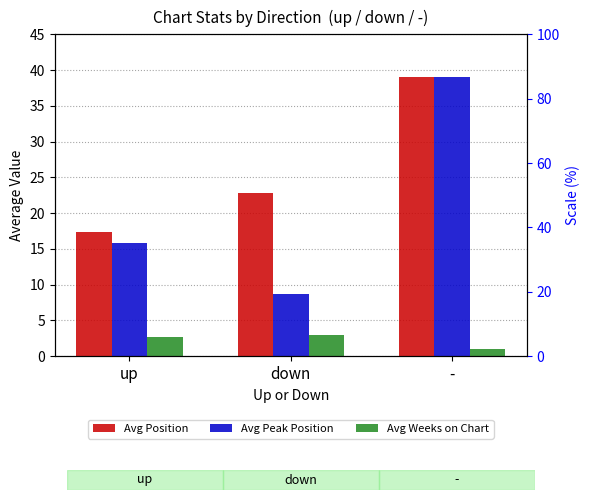

What is the value of the Avg Peak Position bar at the 1st from the left?

15.8